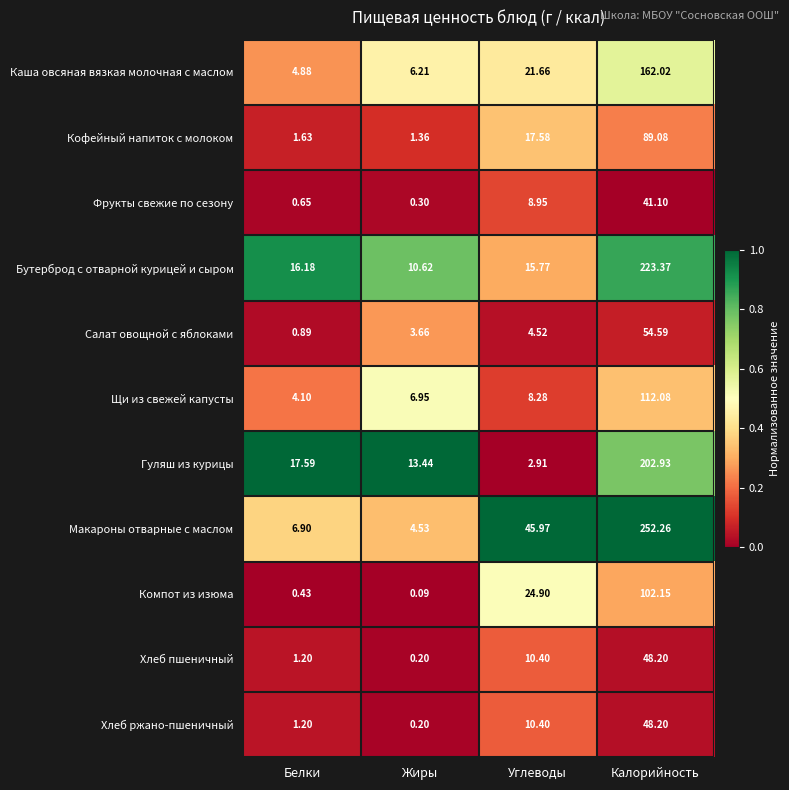

Which category has the lowest value across all series?

Жиры